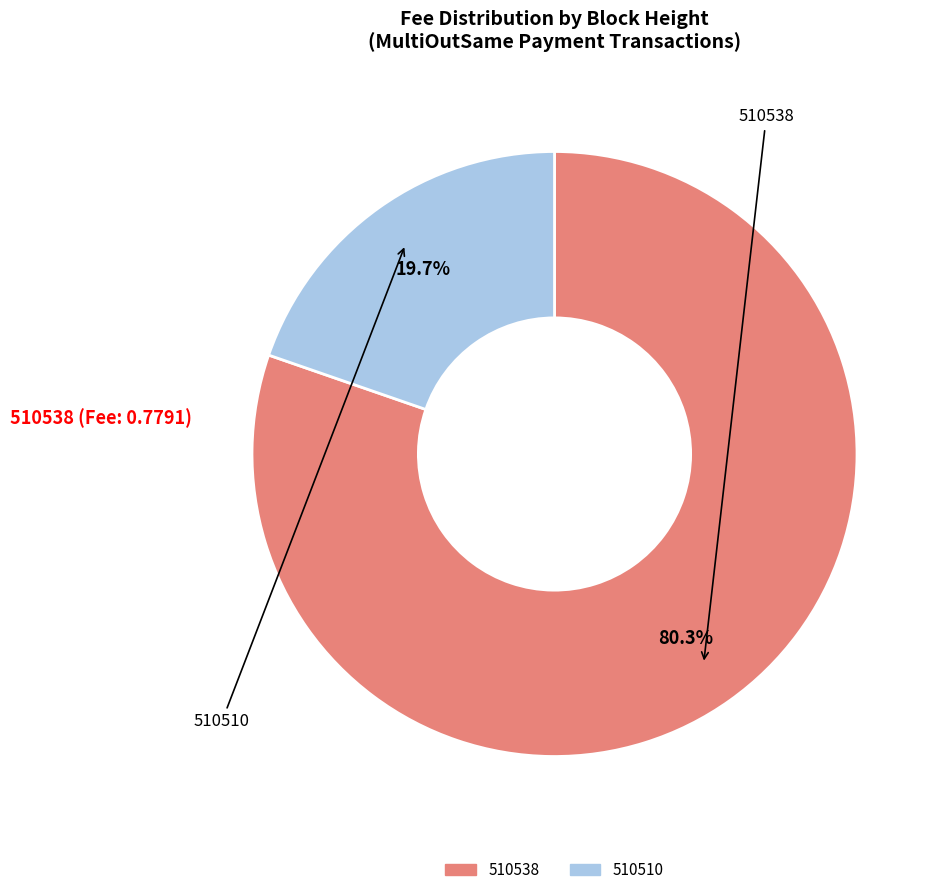

To the nearest percent, what is the difference between the largest and smallest slice percentages?

61%